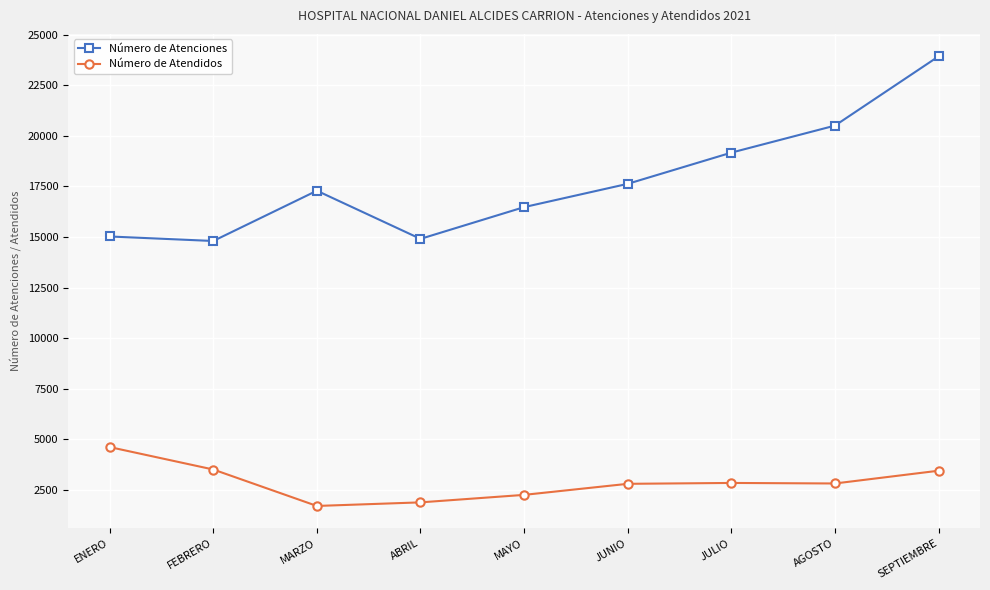

Rank the series by their average value, from highest to lowest.

Número de Atenciones, Número de Atendidos